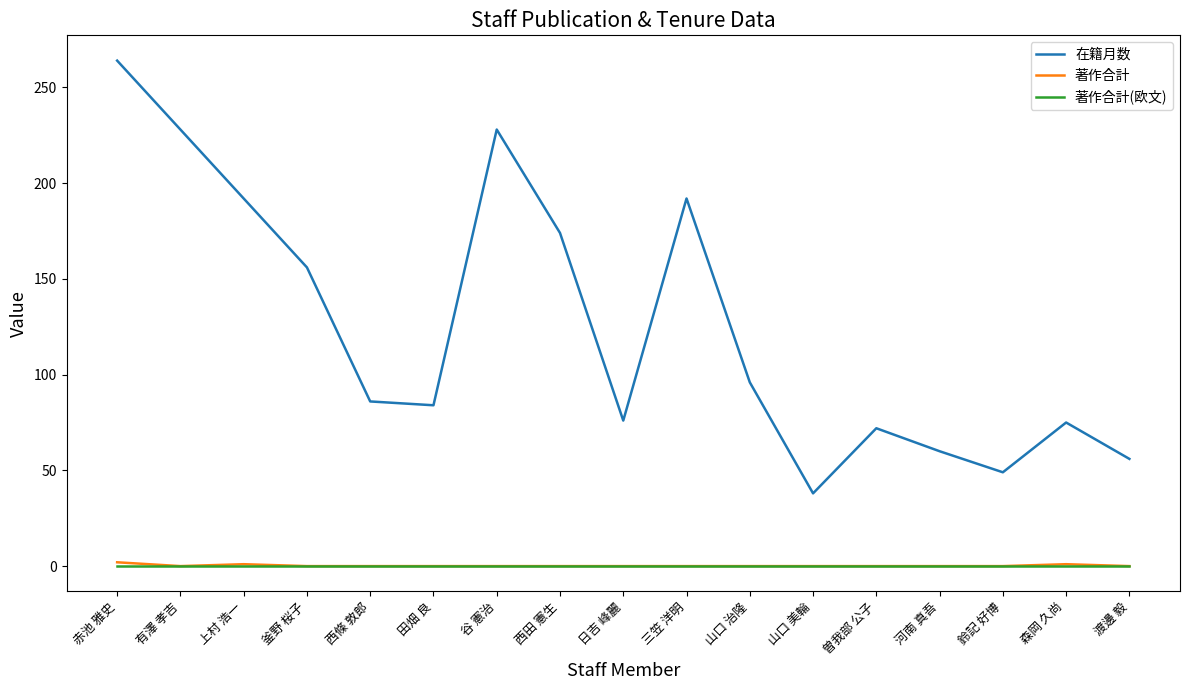

What is the spread (max minus min) of values at 三笠 洋明?

192